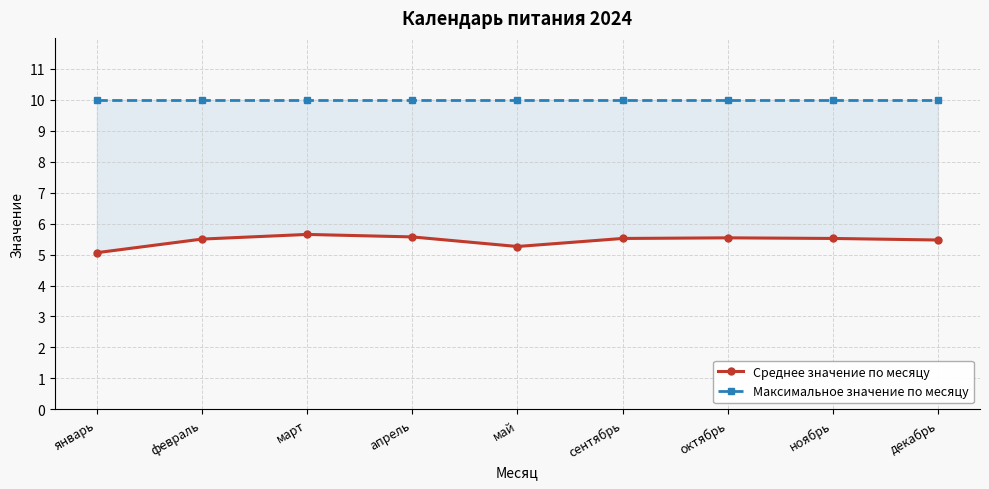

The value of Среднее значение по месяцу at январь is 5.1. True or false?

True